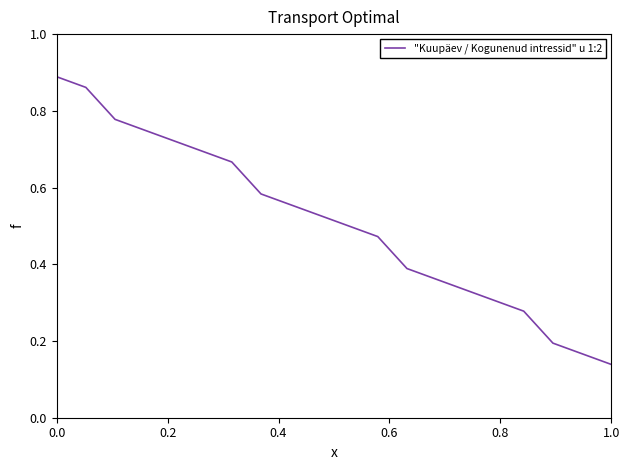

What is the value of the 20th point from the left?

0.1